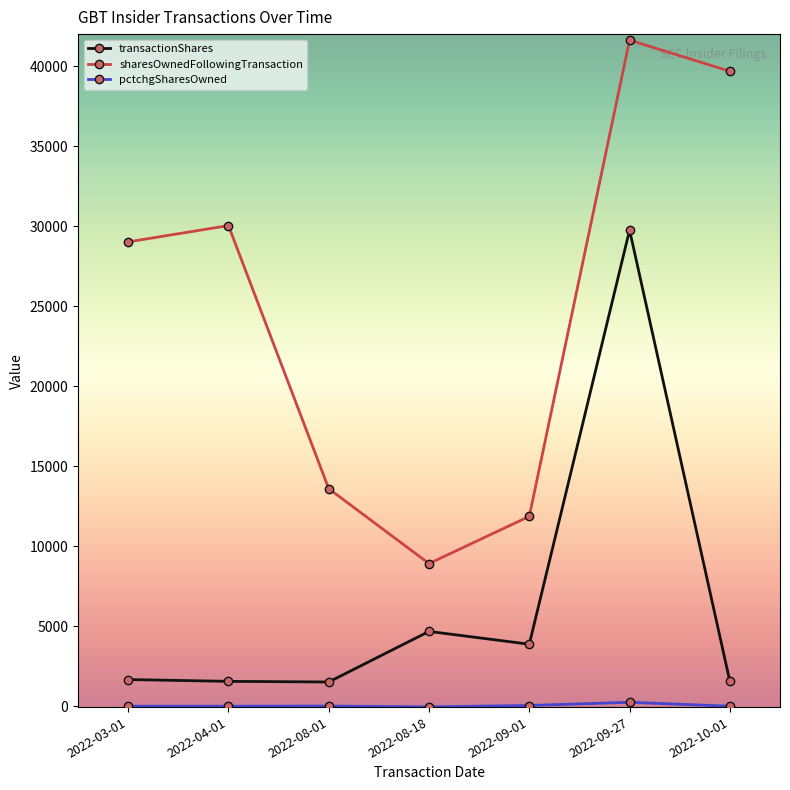

What is the total value across all series at 2022-08-01?

15127